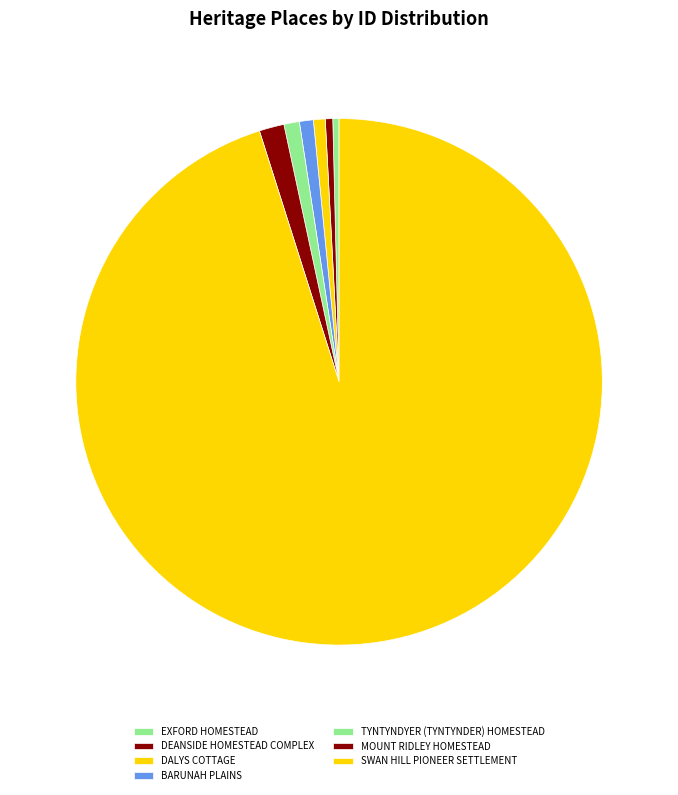

Combined, what portion of the pie is BARUNAH PLAINS and SWAN HILL PIONEER SETTLEMENT?

96.0%